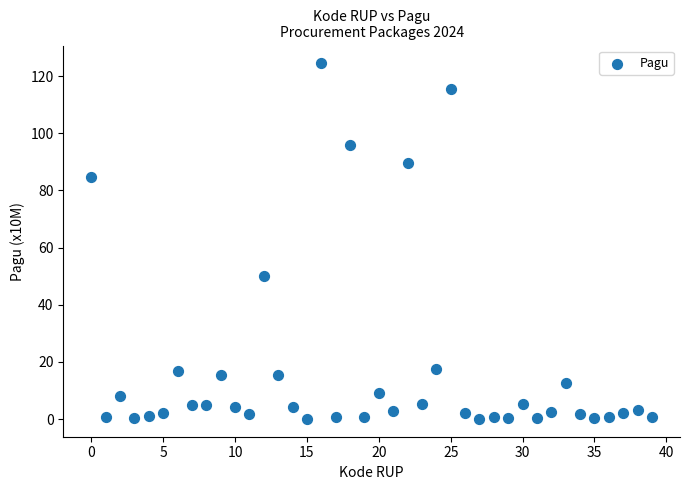

What is the range of Y values (max minus min)?

124.4